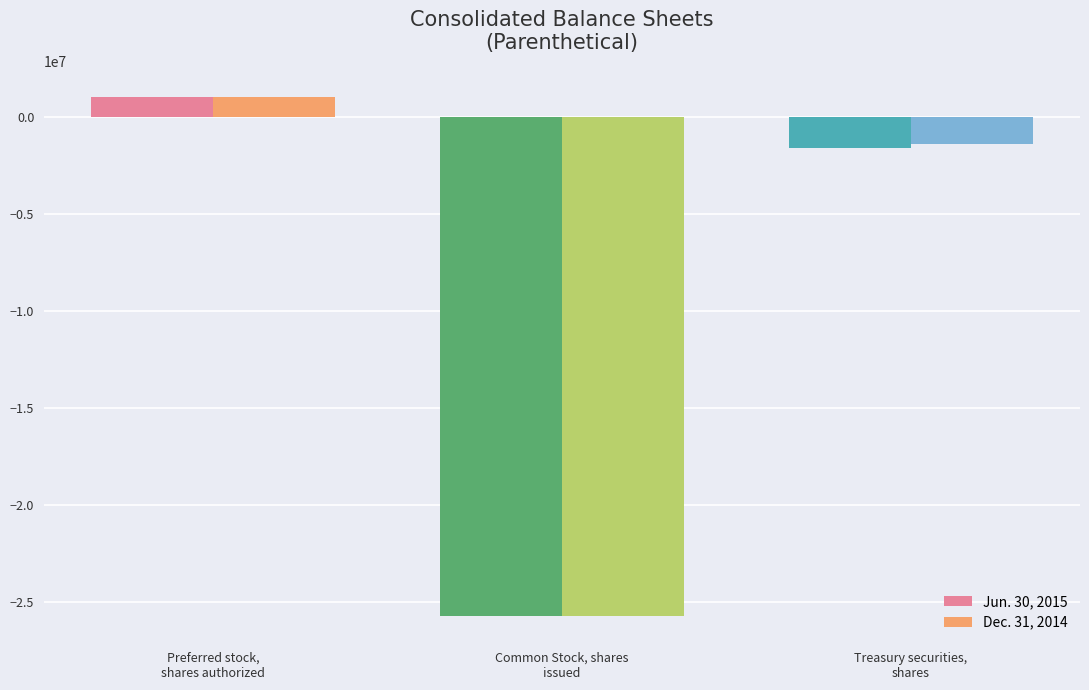

Between Common Stock, shares
issued and Treasury securities,
shares, which series saw the biggest shift?

Dec. 31, 2014